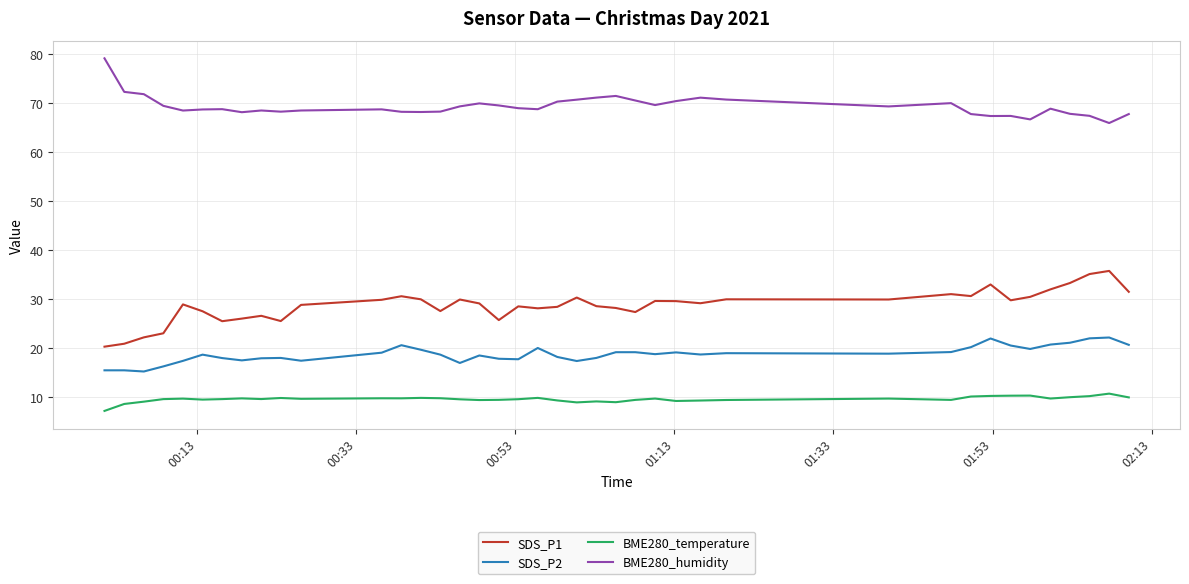

Rank the series by their maximum value, from lowest to highest.

BME280_temperature, SDS_P2, SDS_P1, BME280_humidity